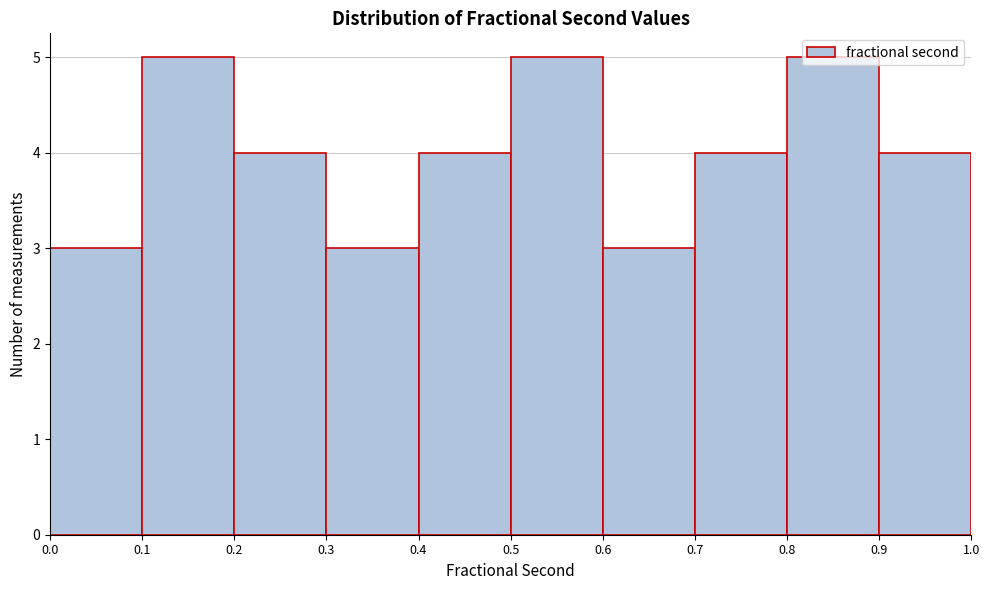

Reading left to right, transcribe this chart: for each bar, give the range it covers on the x-axis and its height. The values are not printed on the chart, so give them approximately, as read against the axis.

0.0 to 0.1: 3
0.1 to 0.2: 5
0.2 to 0.3: 4
0.3 to 0.4: 3
0.4 to 0.5: 4
0.5 to 0.6: 5
0.6 to 0.7: 3
0.7 to 0.8: 4
0.8 to 0.9: 5
0.9 to 1.0: 4